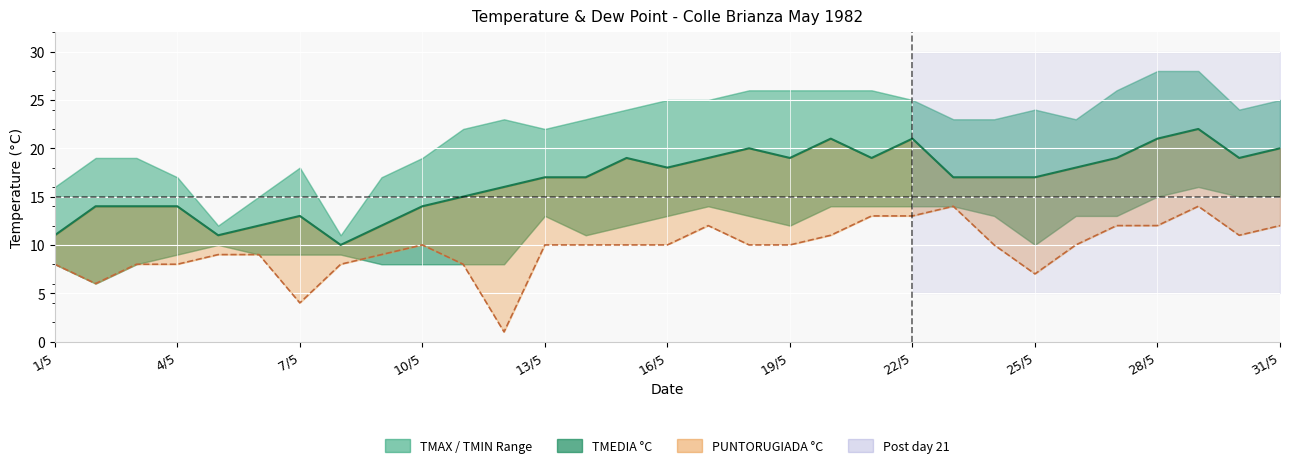

Which category has the lowest value in the PUNTORUGIADA °C series?

12/5